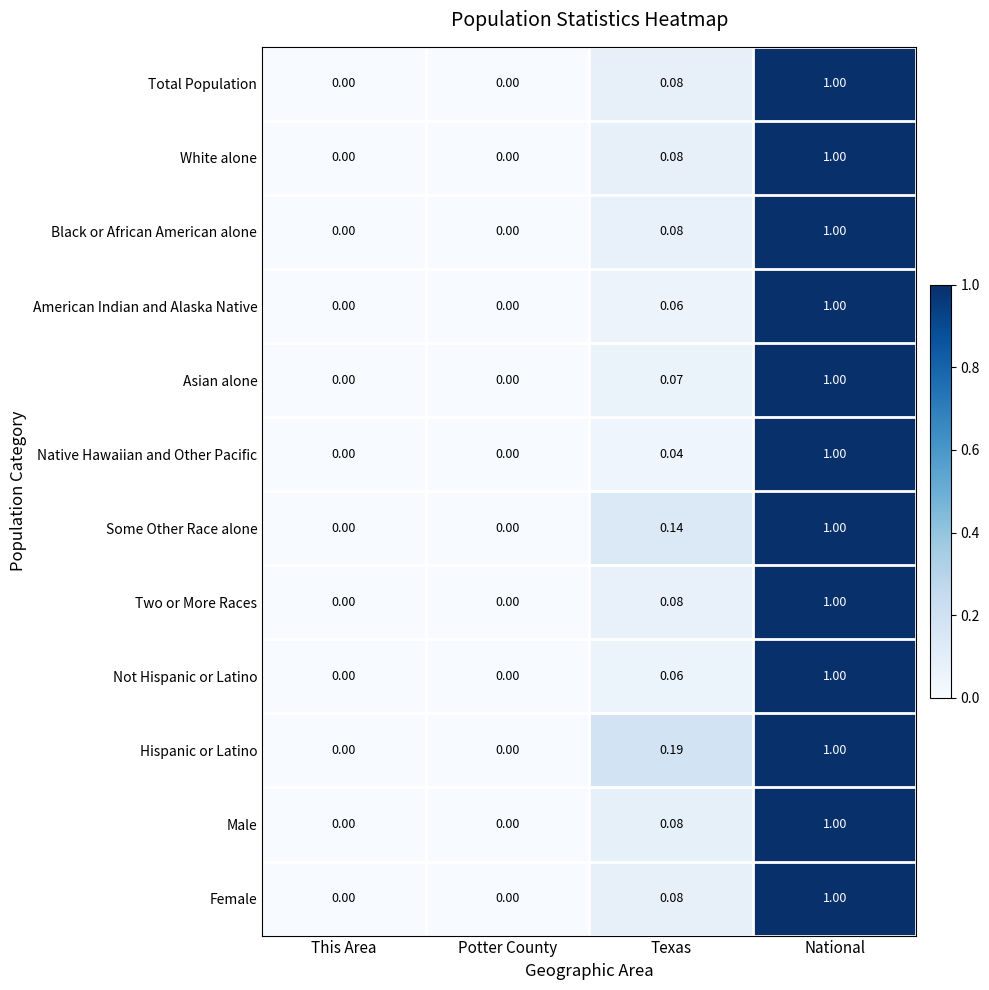

Which series has the largest total across all categories?

Hispanic or Latino